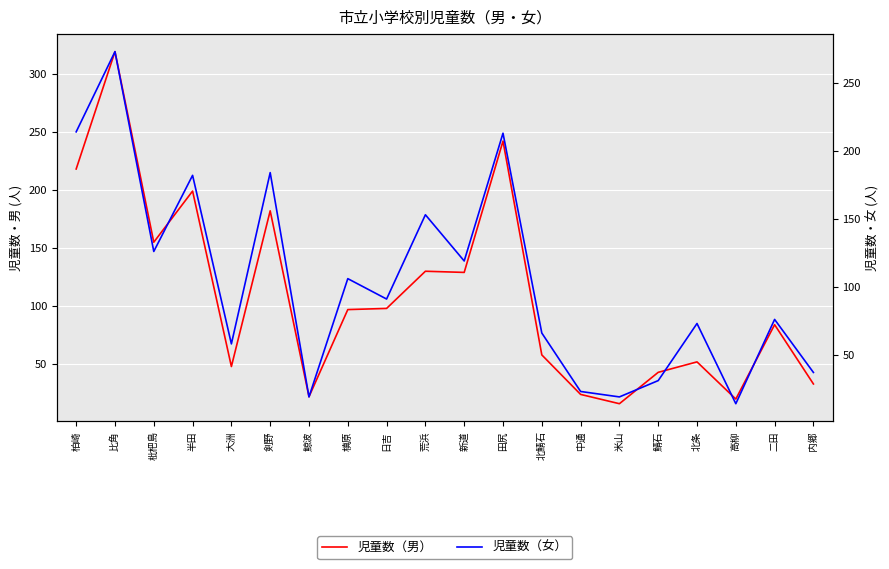

At which category is the sum across all series the highest?

比角